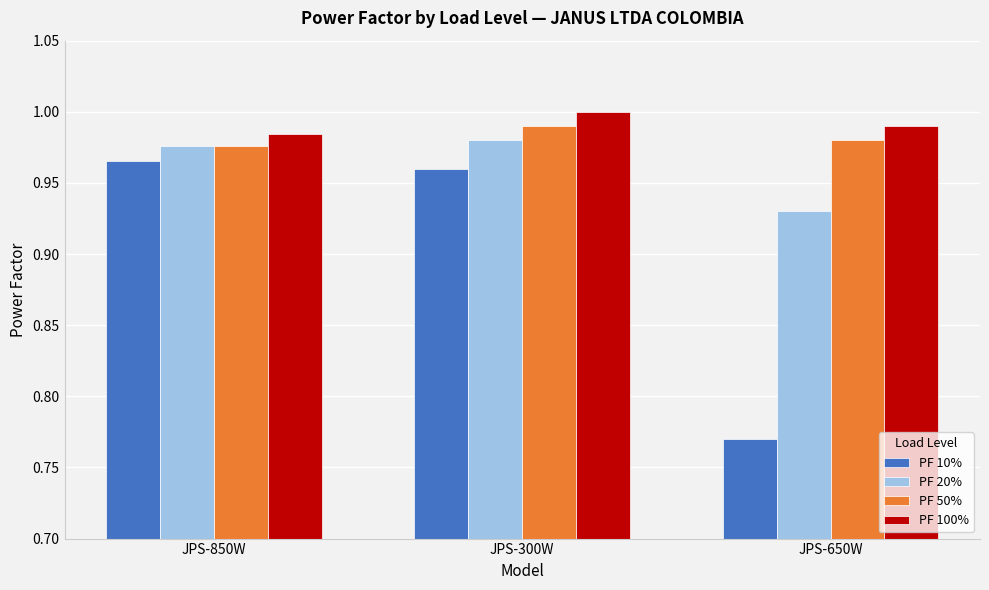

Is the value of PF 50% at JPS-850W greater than the value of PF 20% at JPS-300W?

No